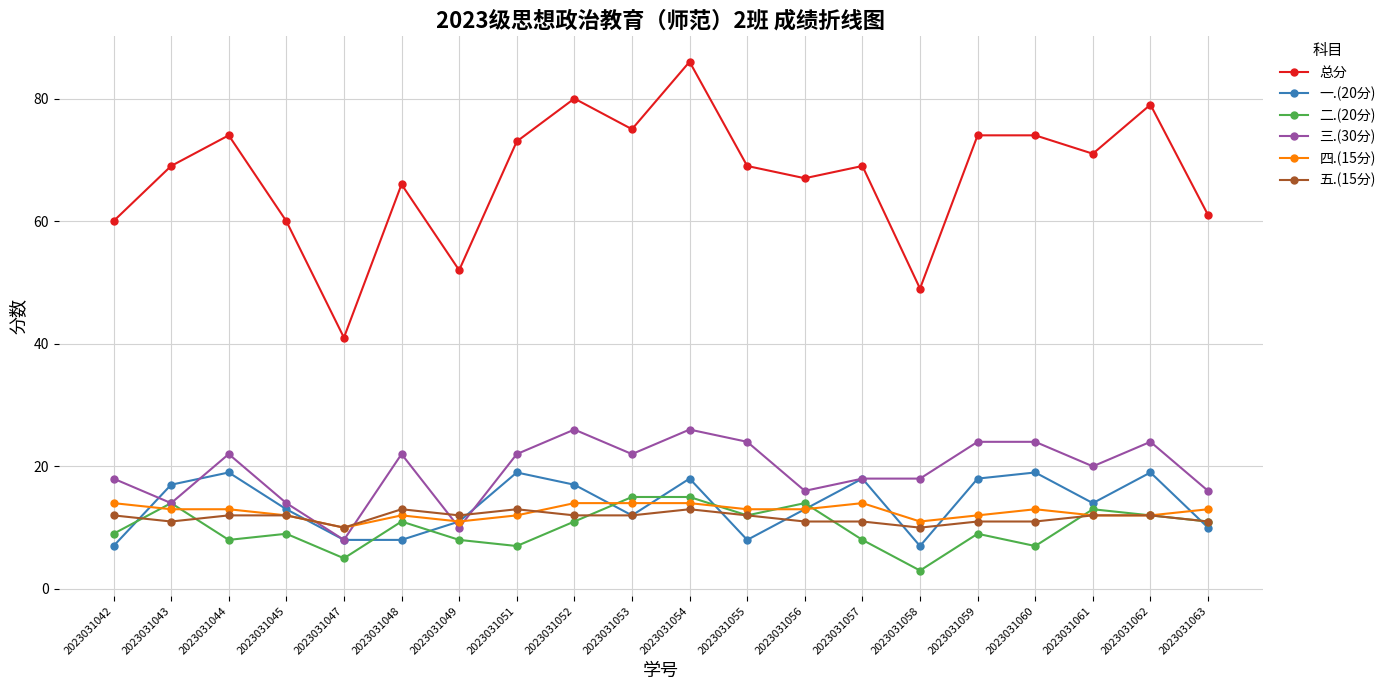

Between which two adjacent categories do 三.(30分) and 五.(15分) first intersect?

2023031045 and 2023031047